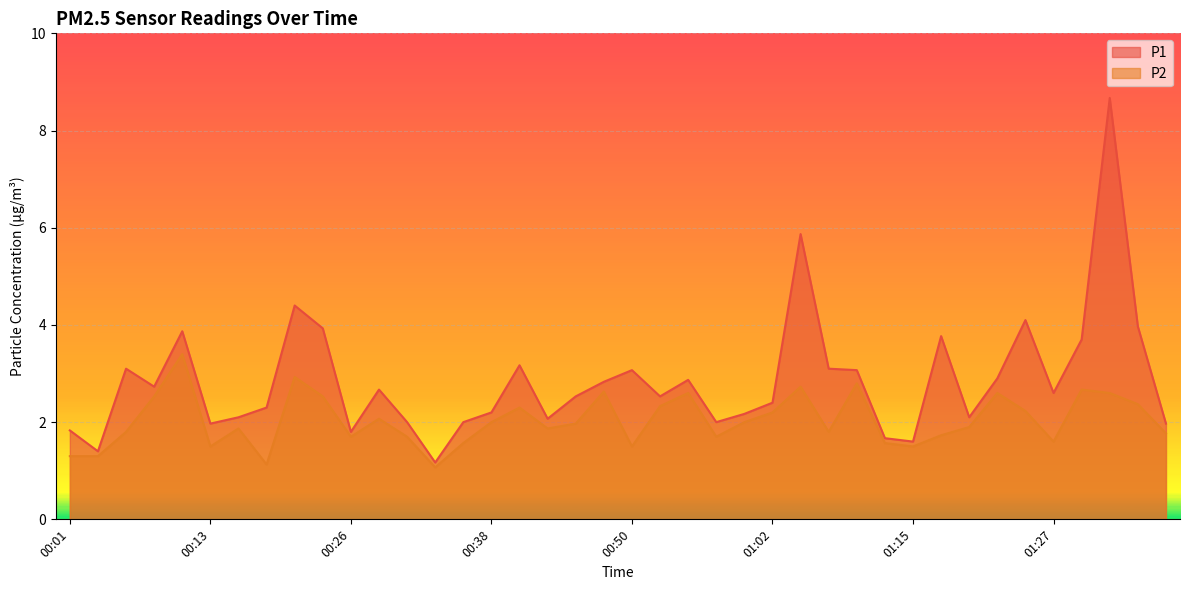

Rank the series at 01:27 from lowest to highest value.

P2, P1